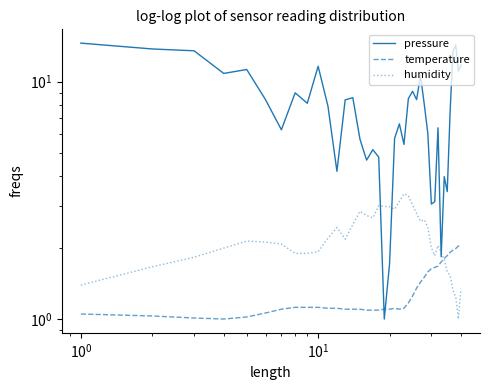

True or false: pressure has more than 2 points higher than both neighbors.

True